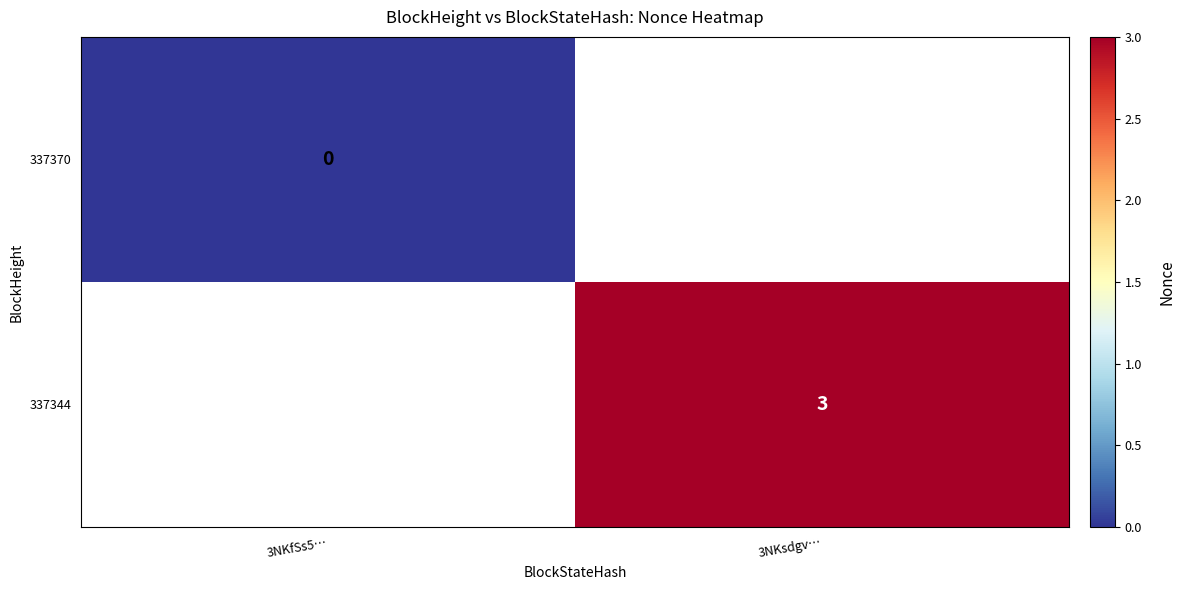

Is it true that 337344 equals 3 at 3NKsdgv…?

True